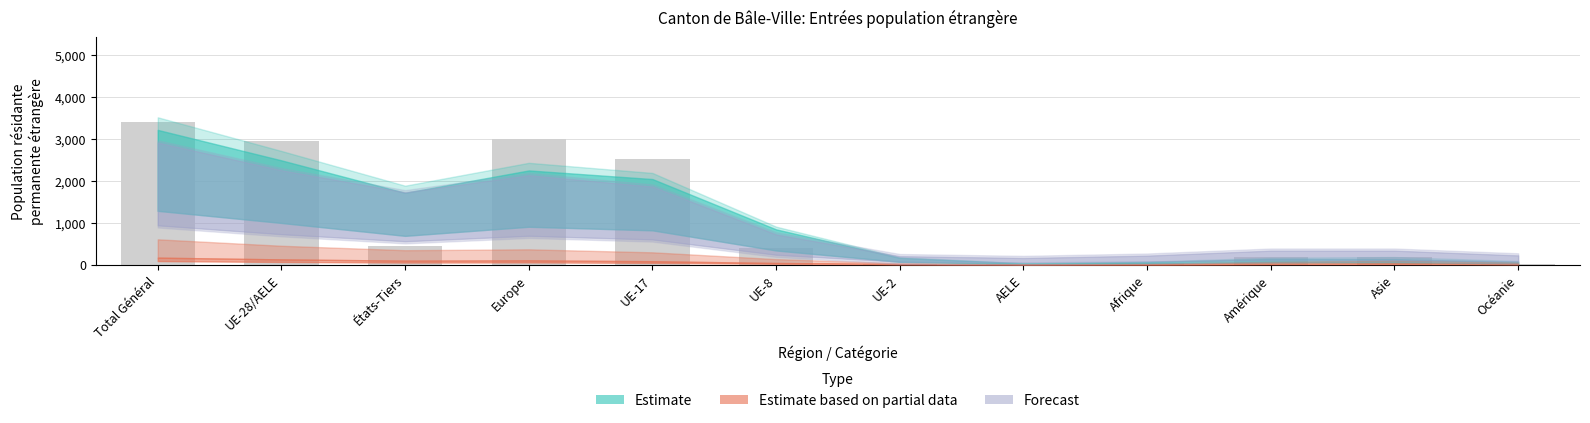

Between Europe and UE-28/AELE, which is larger?

Europe